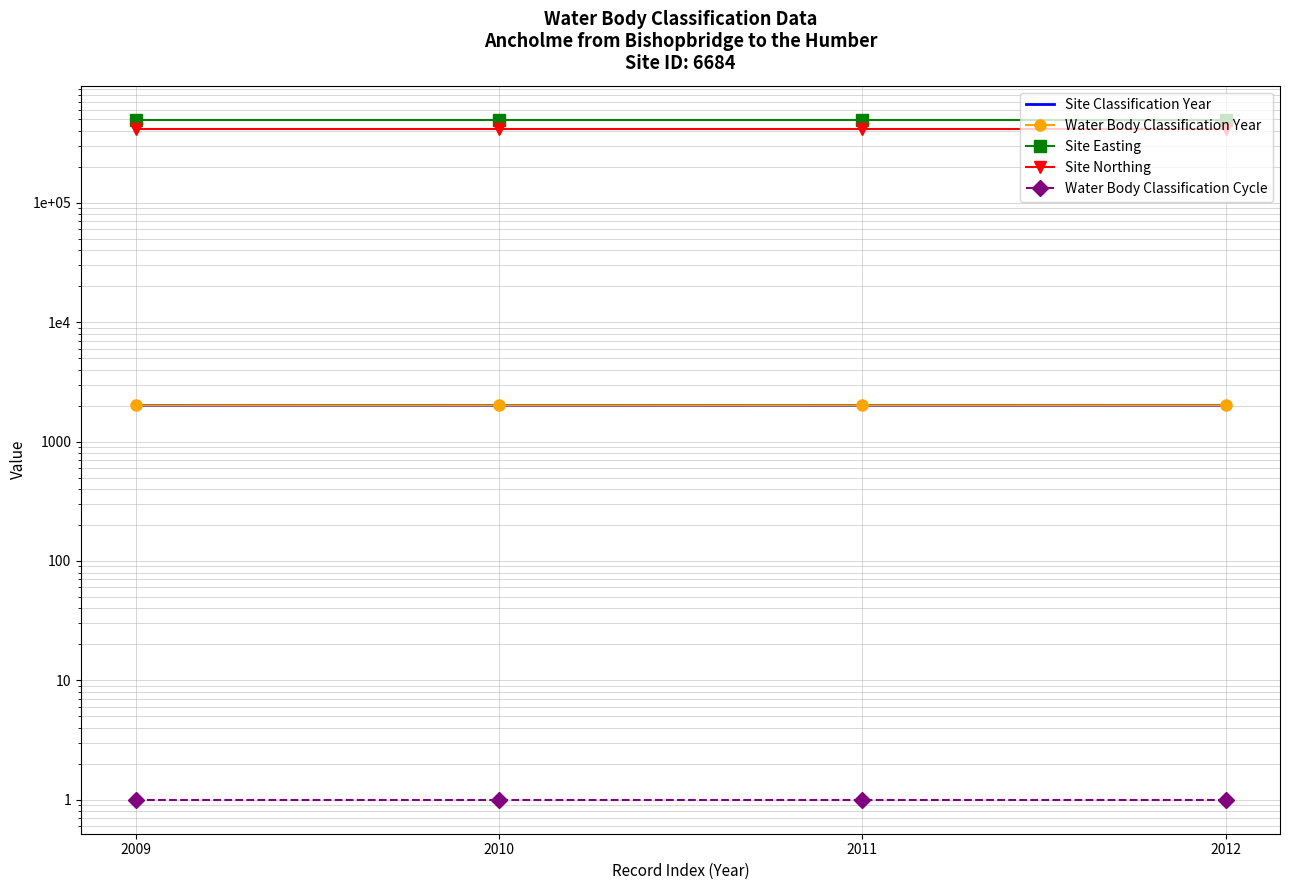

True or false: Site Northing and Site Easting intersect in this chart.

False